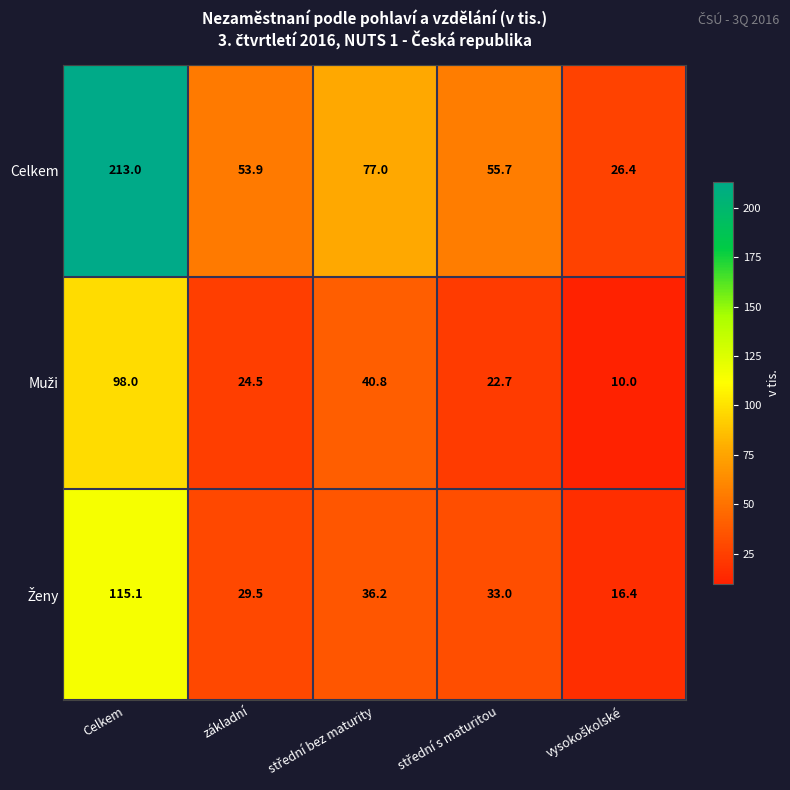

What is the sum of all Celkem values?

426.0